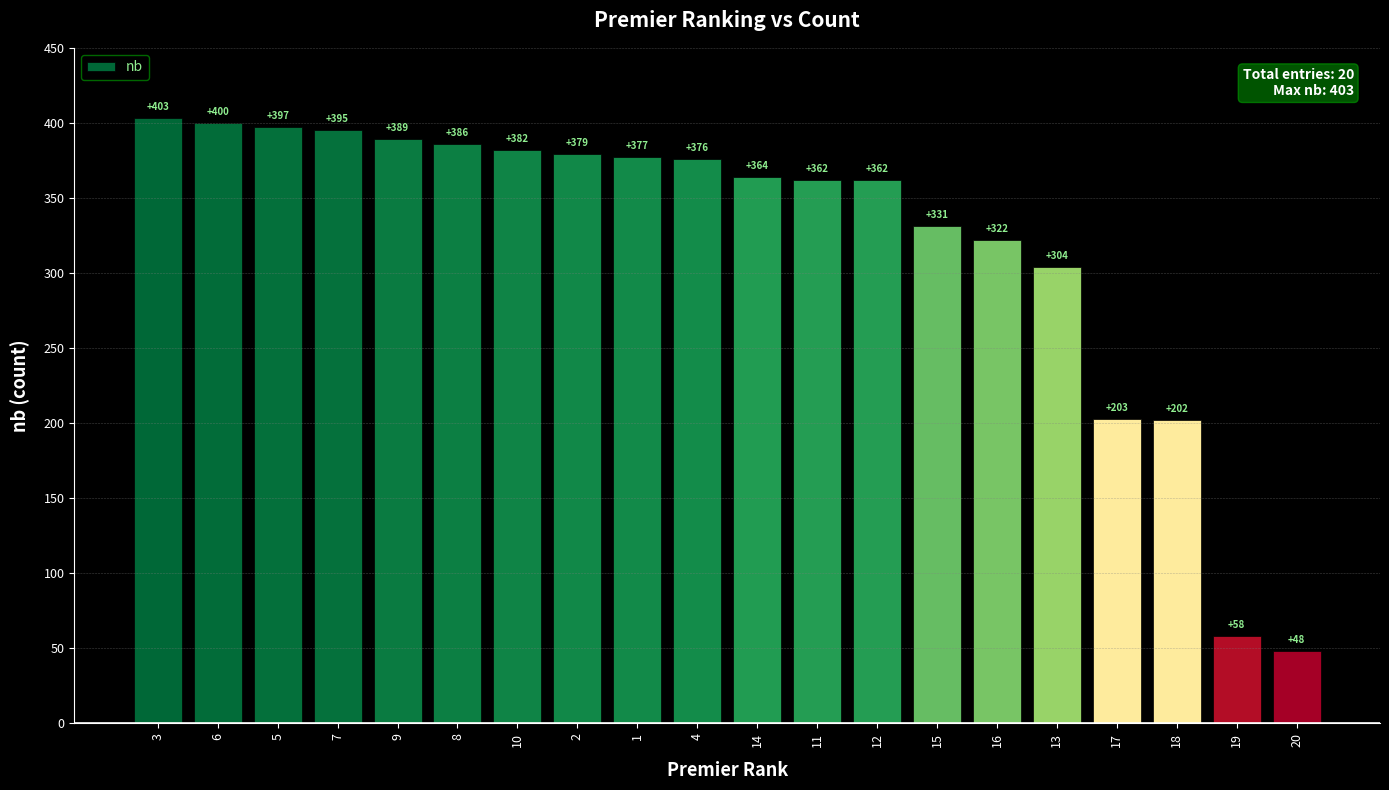

Where is the data nearest to the value 225?

17